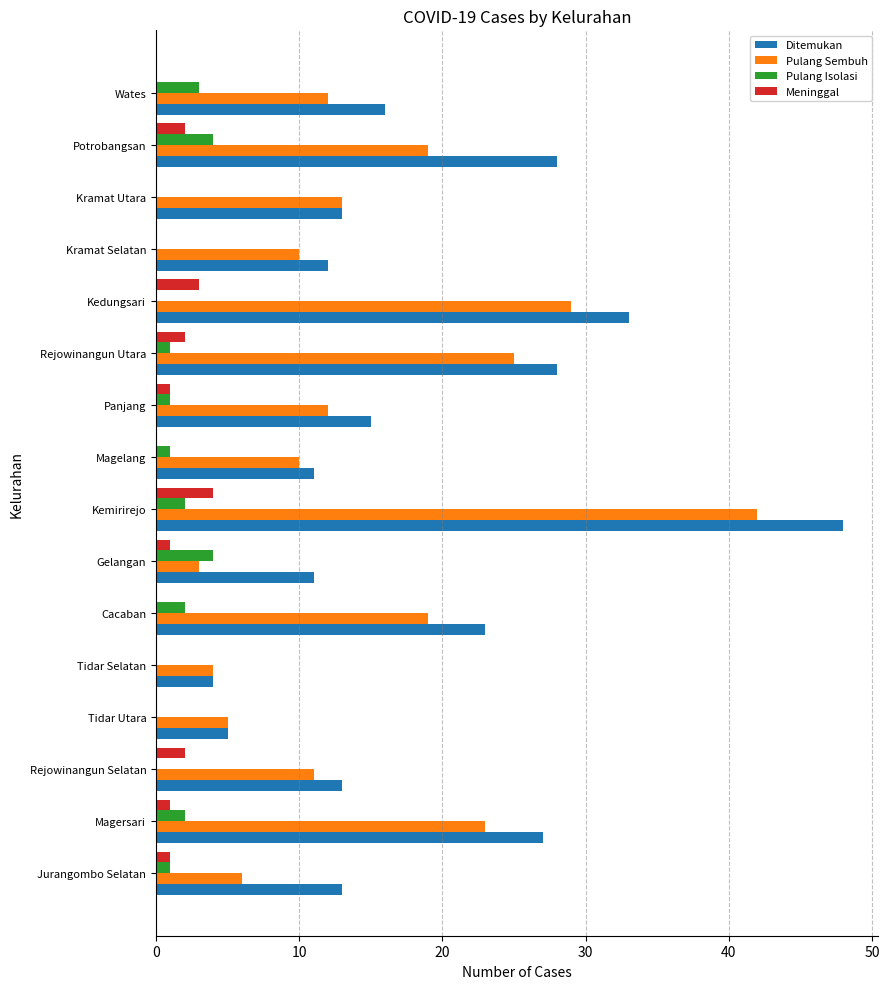

The Pulang Isolasi series shows 2 at Kedungsari. True or false?

False